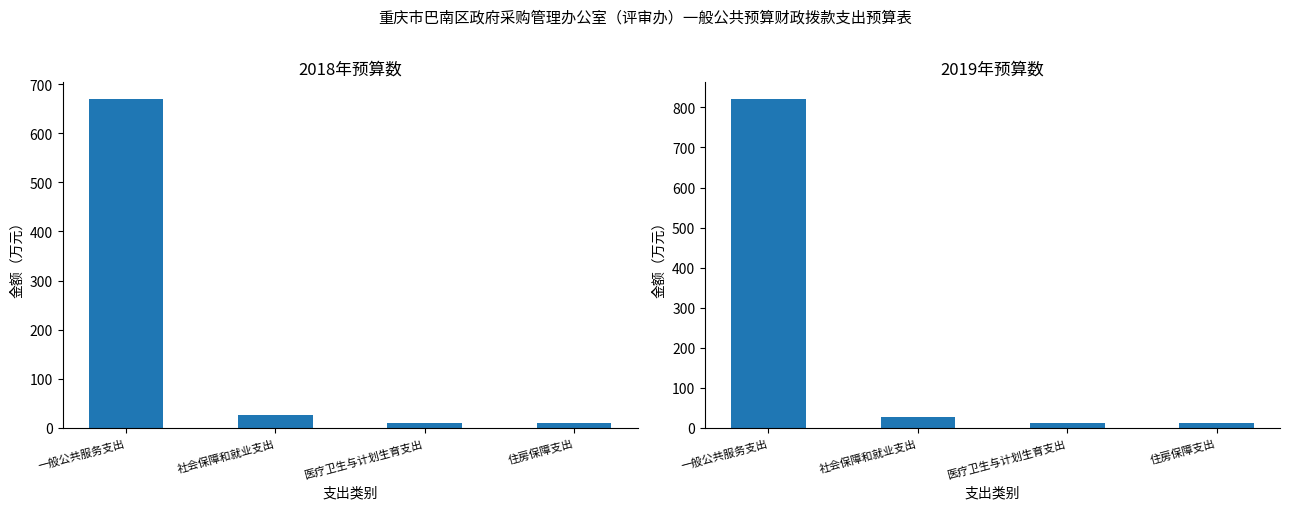

What is the difference between the highest and lowest values at 社会保障和就业支出?

2.3